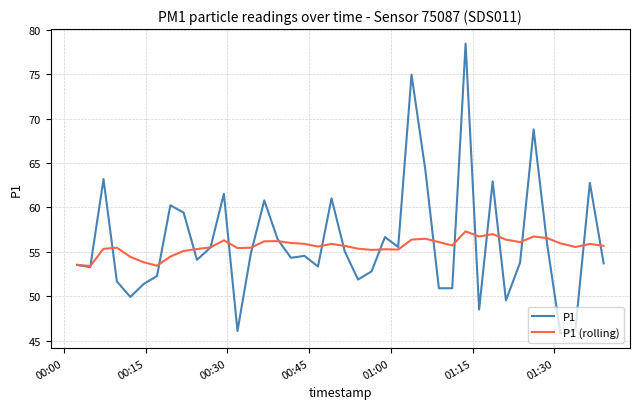

Does the chart have visible grid lines?

Yes